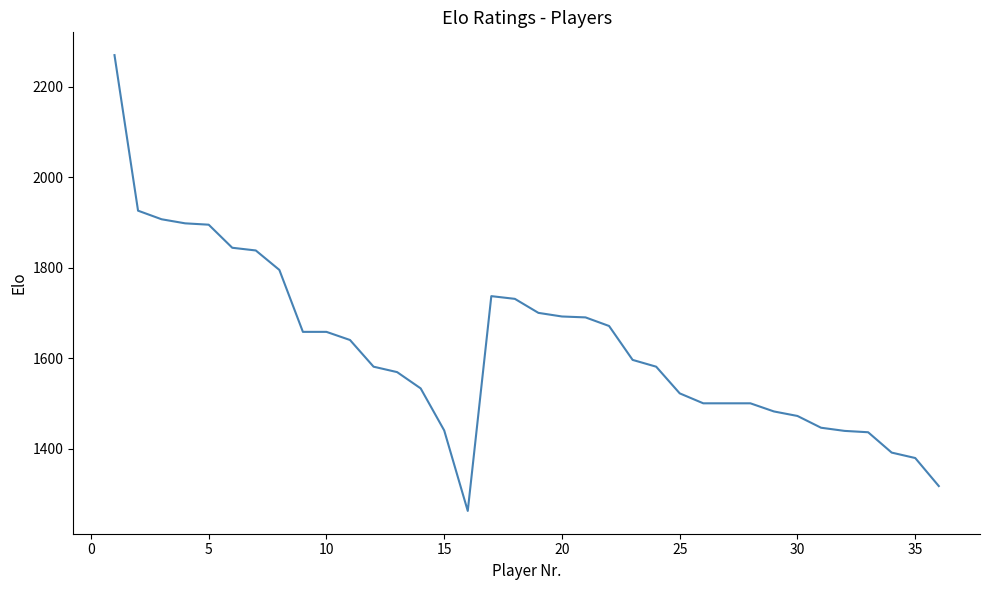

What is the maximum value shown in the chart?

2270